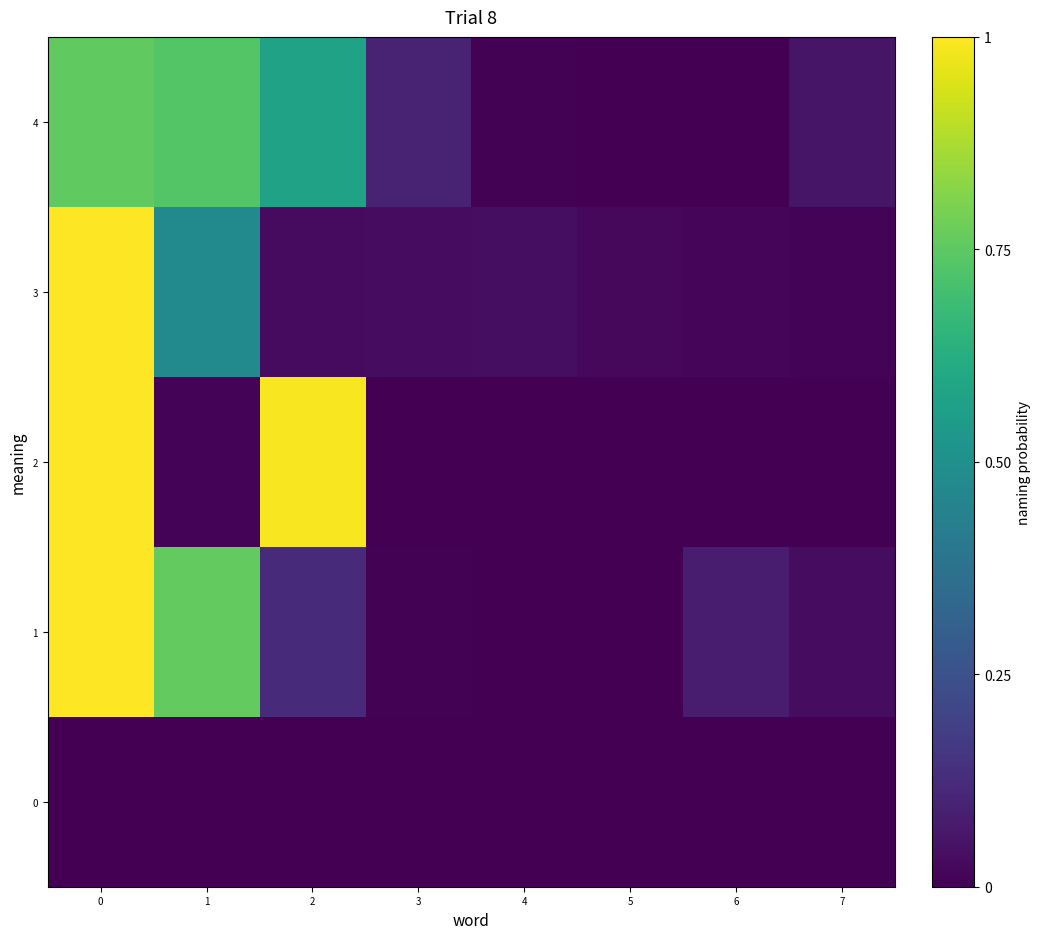

How many categories are shown in the chart?

8